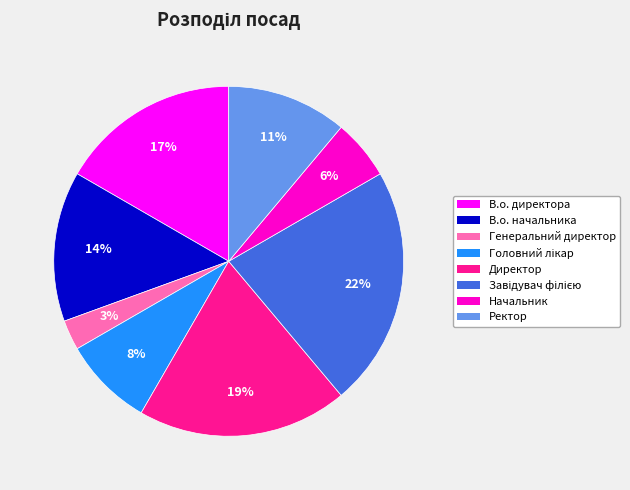

Is there a majority slice in this chart?

No